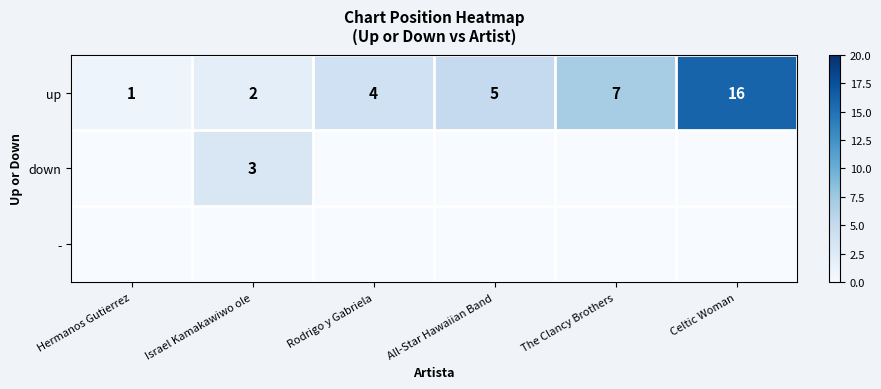

The down series shows 3 at Israel Kamakawiwo ole. True or false?

True